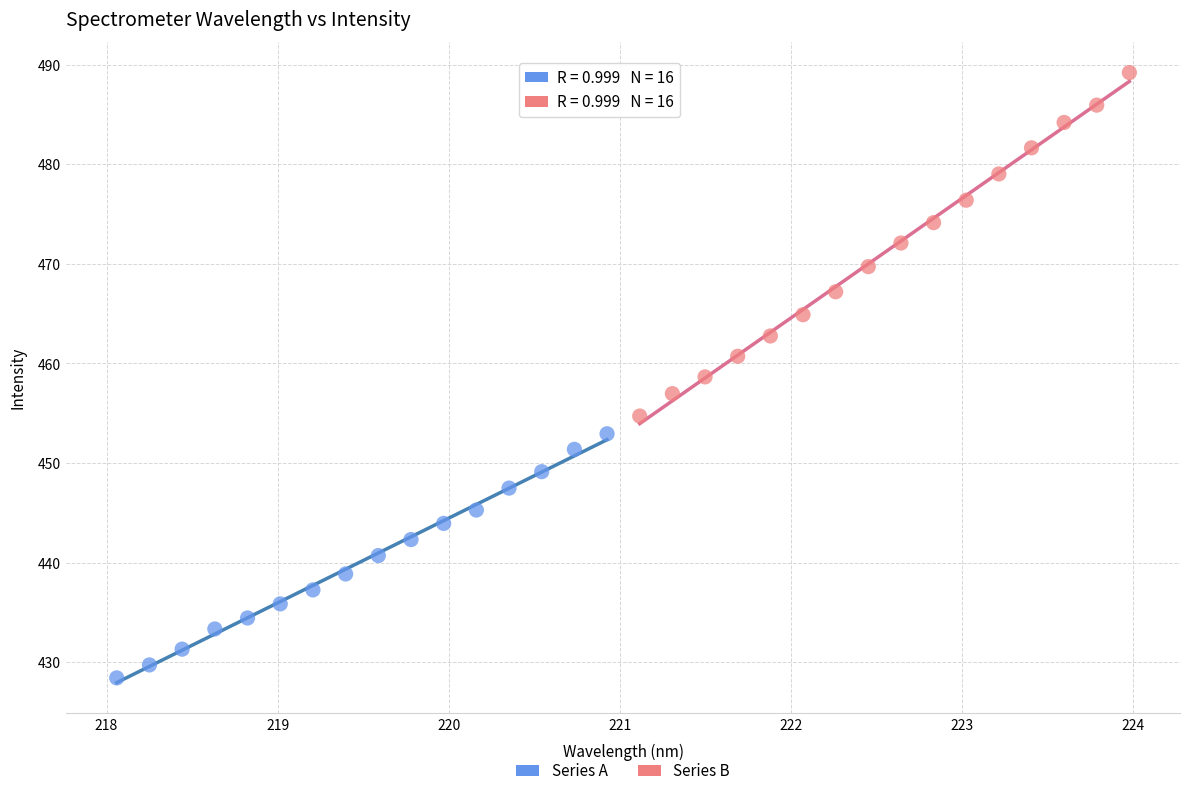

Which series contains the highest Y value?

Series B